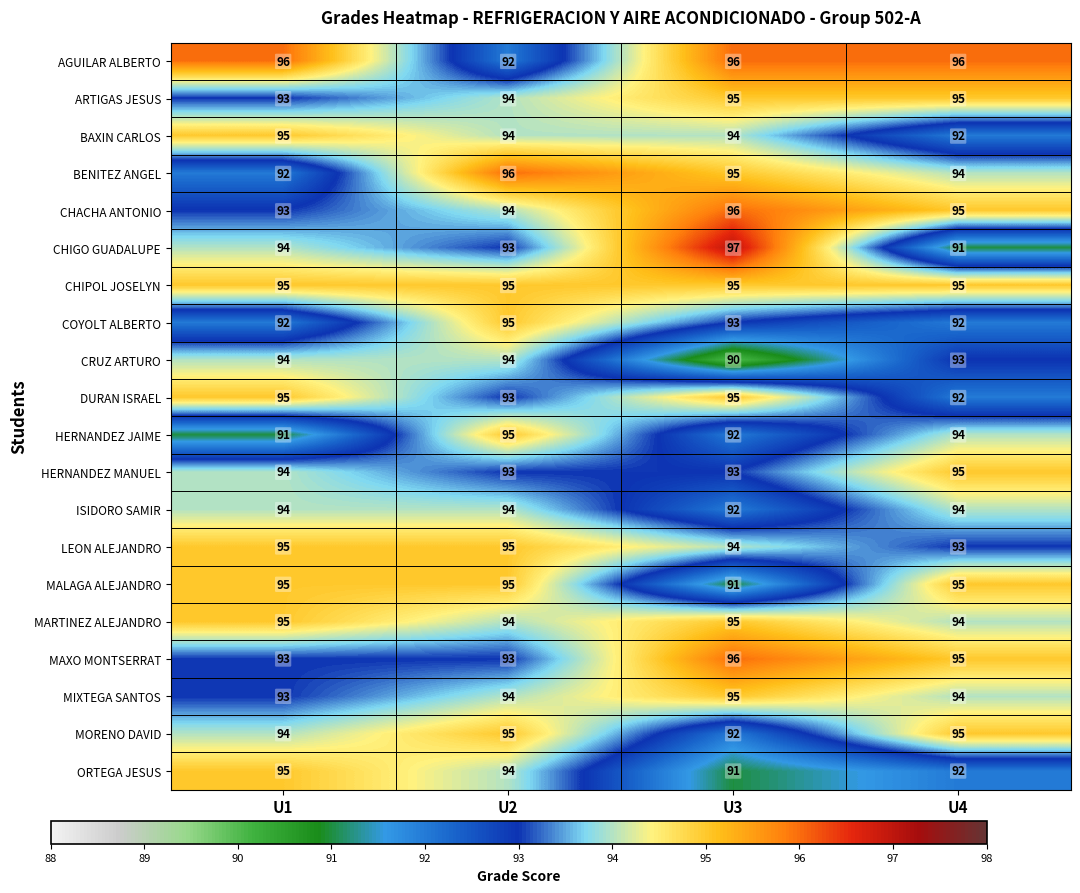

What is the maximum value shown in the chart?

97